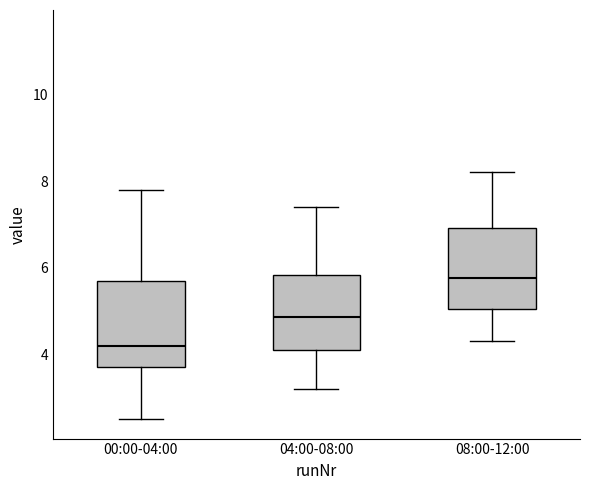

Which box's median line is the highest?

08:00-12:00